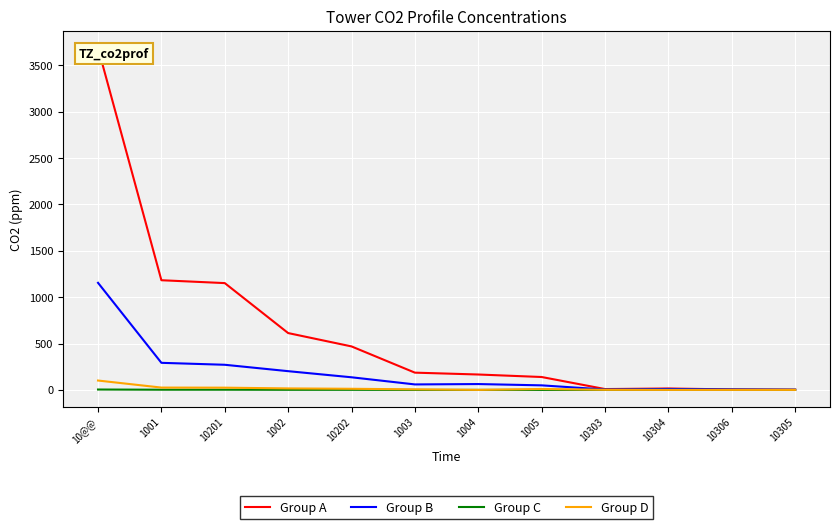

How many interior local valleys does the Group B series have?

2